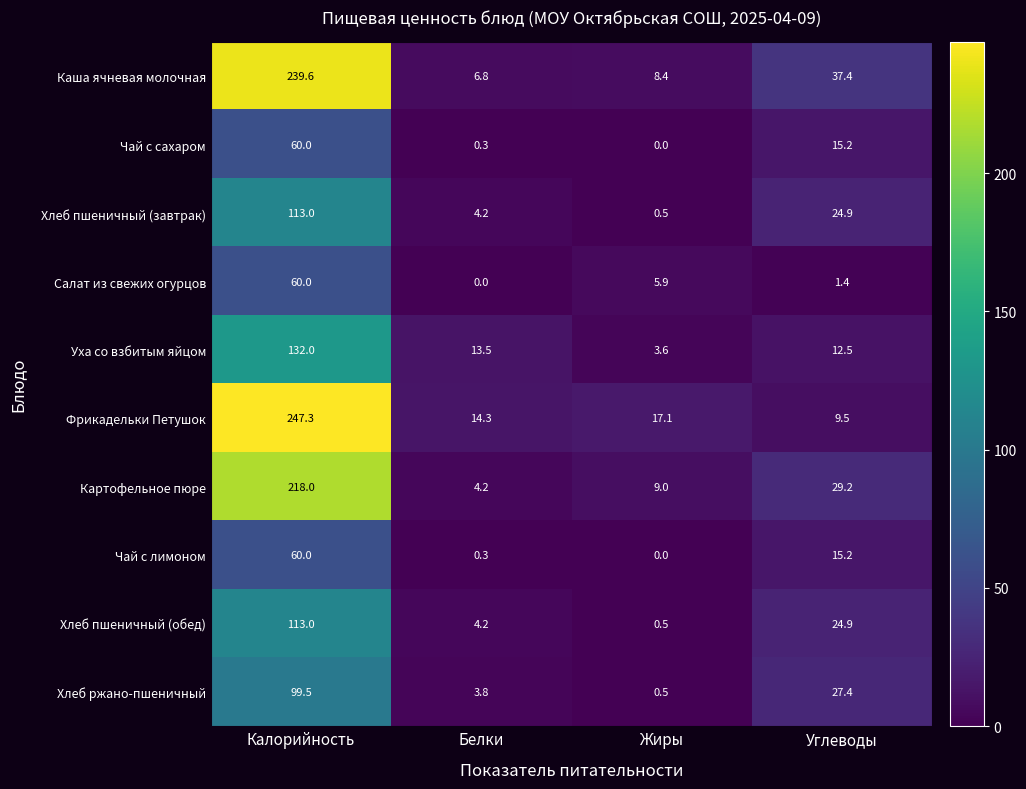

How many categories are shown in the chart?

4